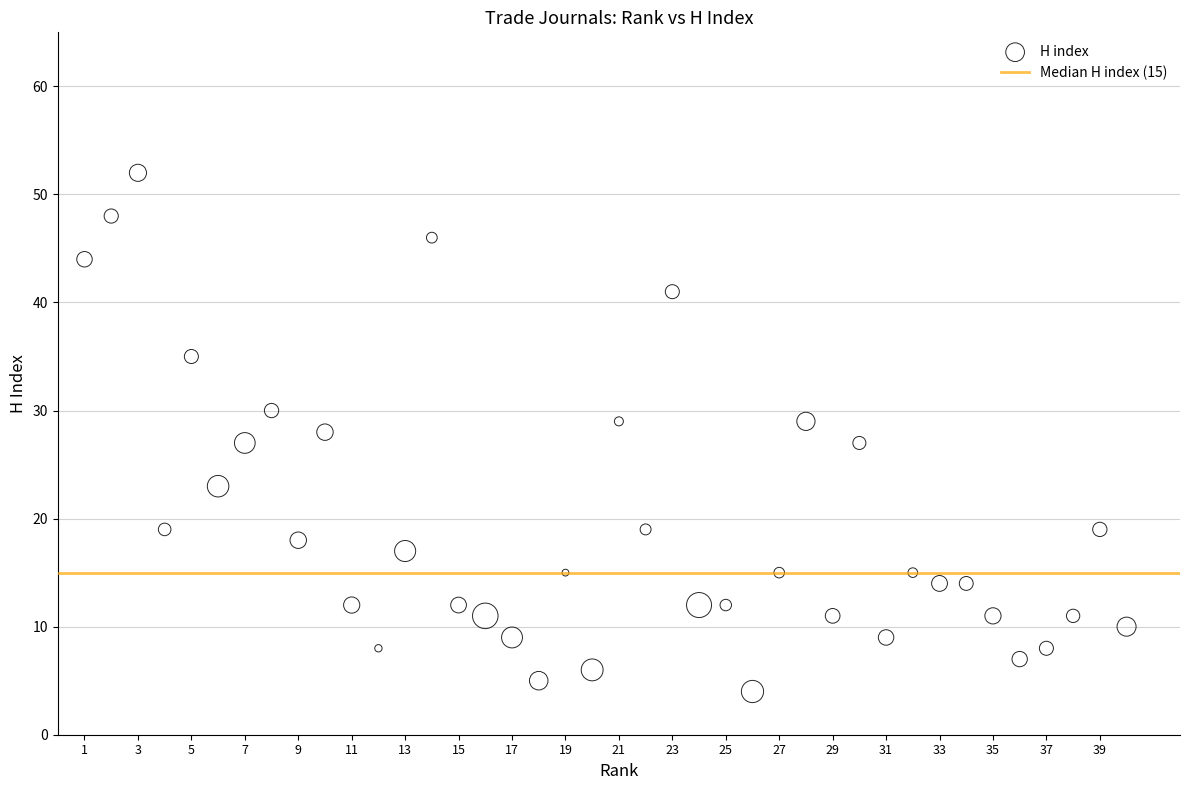

What is the range of Y values (max minus min)?

48